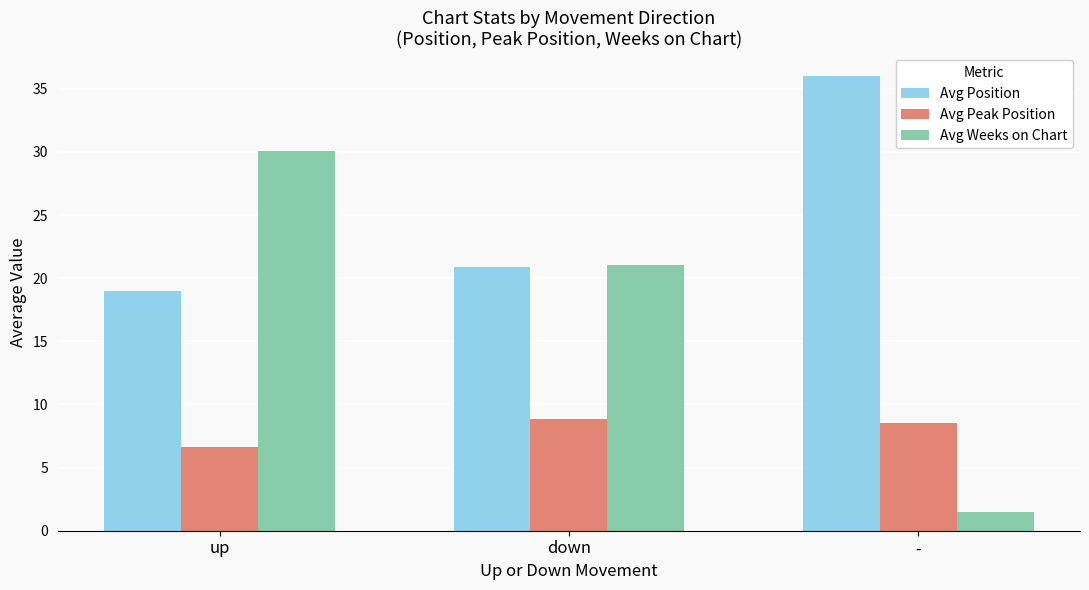

What are all the series names shown in the legend?

Avg Position, Avg Peak Position, Avg Weeks on Chart